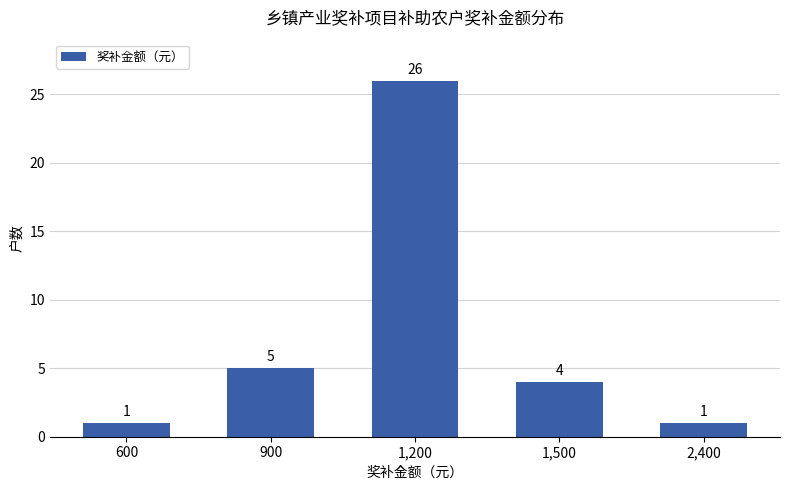

At which label does the data first exceed 4?

900